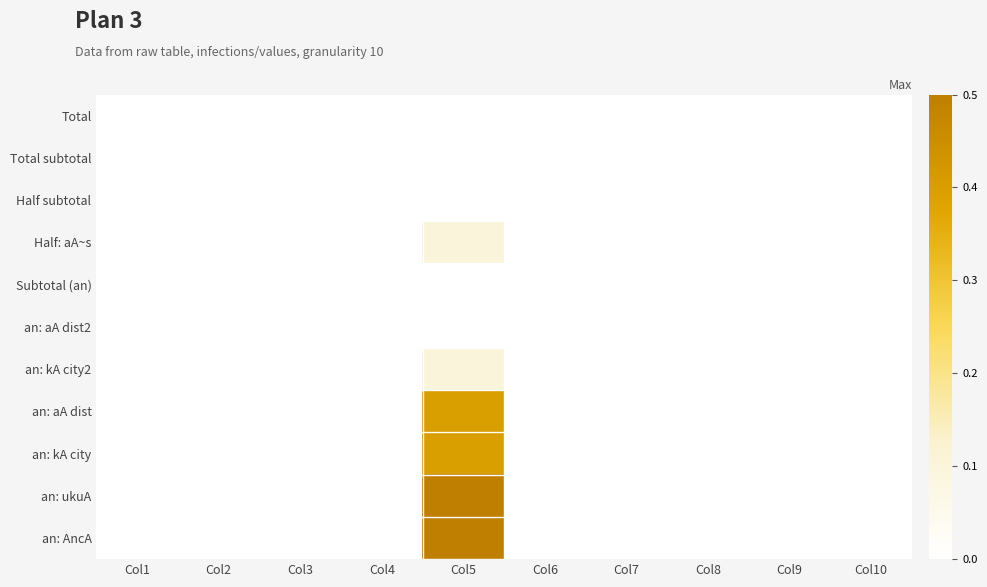

Which category has the highest value across all series?

Col5